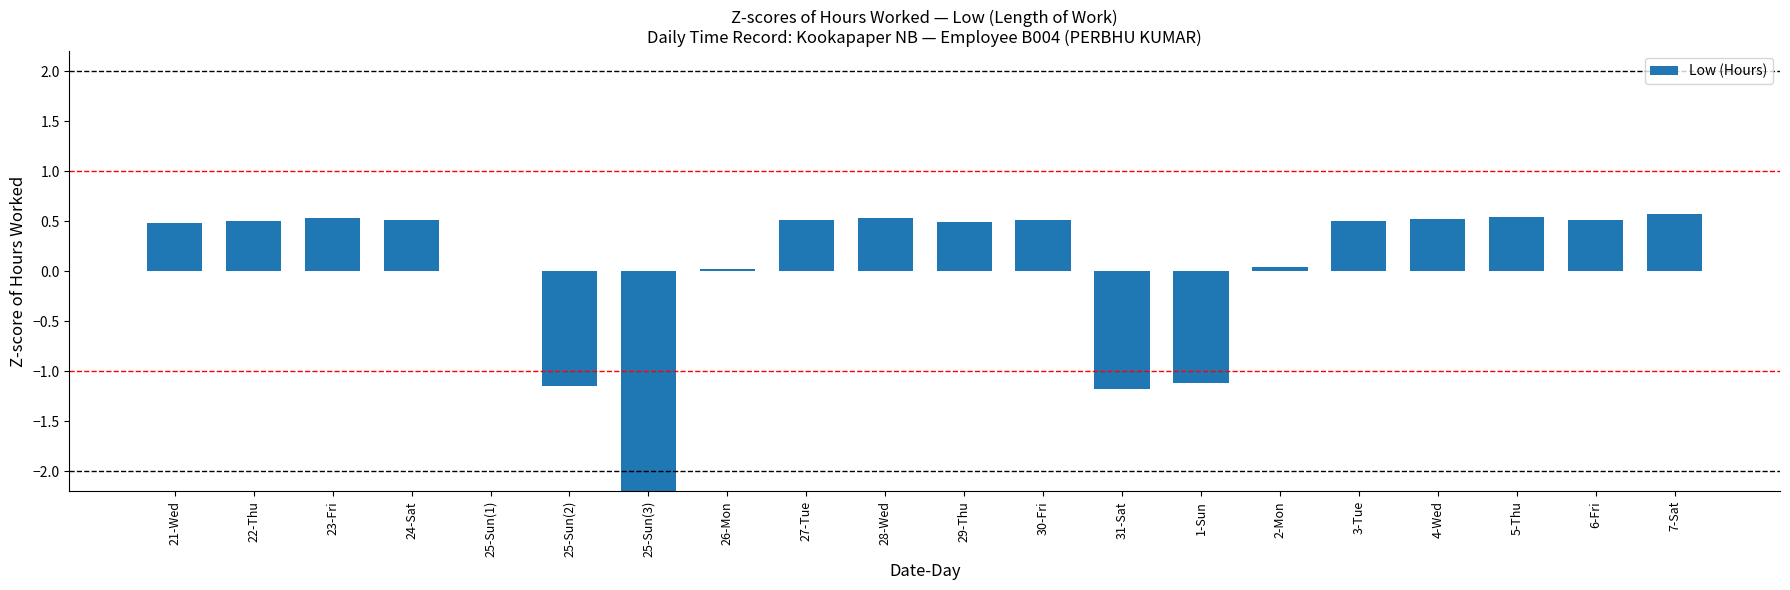

Where is the data nearest to the value -1?

1-Sun